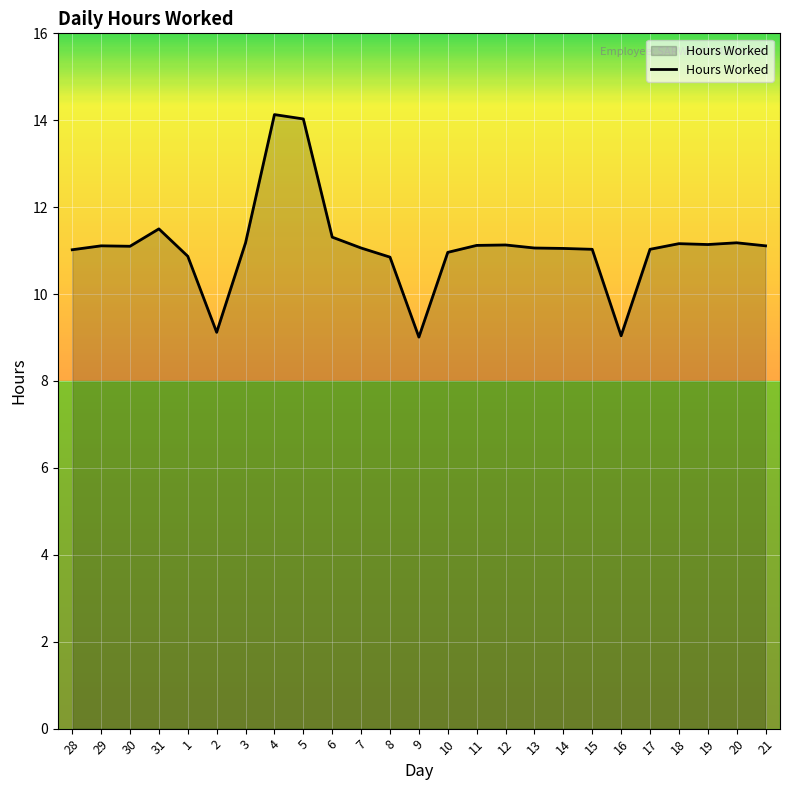

What is the maximum value shown in the chart?

14.1